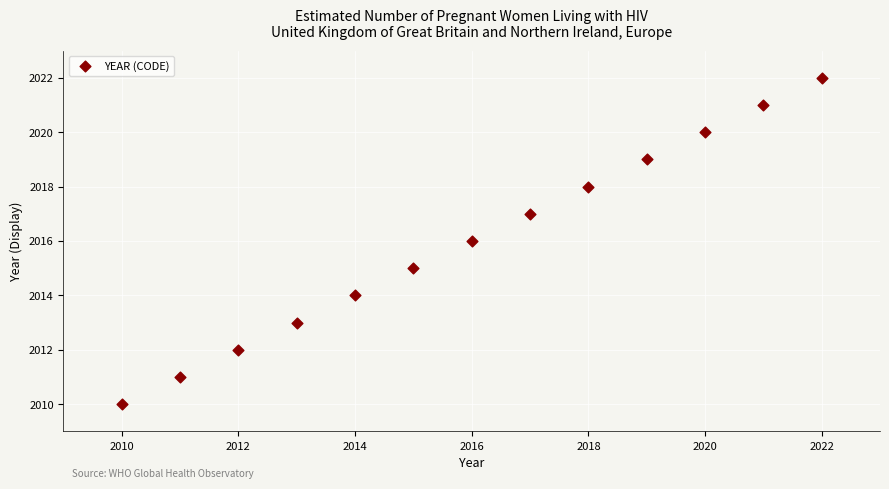

What is the range of Y values (max minus min)?

12